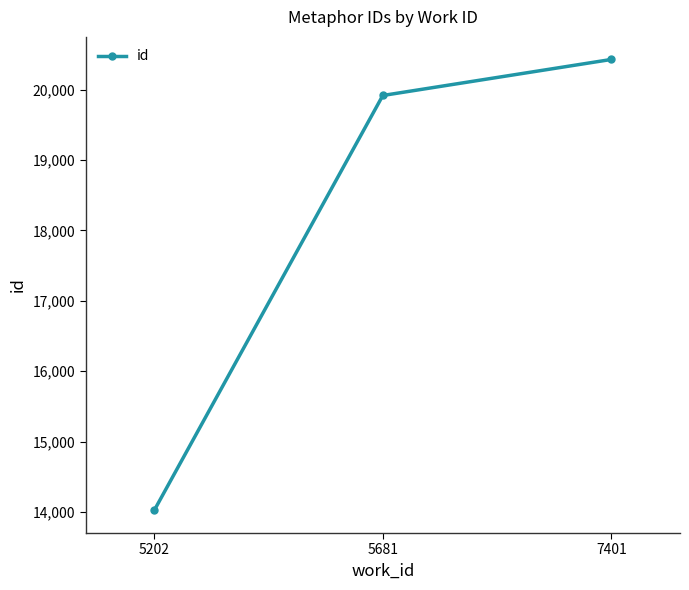

Which label corresponds to the largest value in the chart?

7401